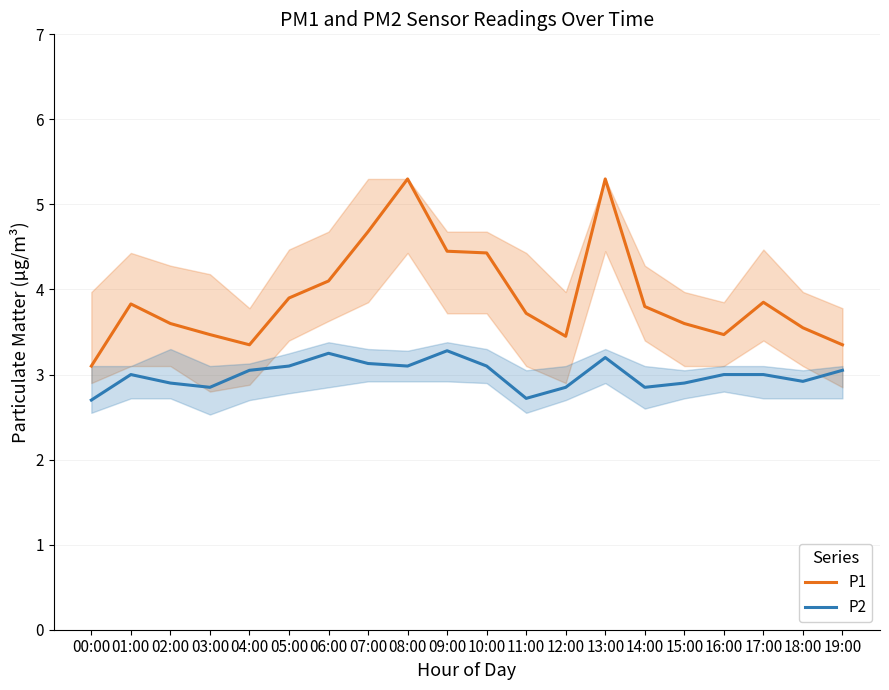

At which category does P1 reach its first local valley?

04:00